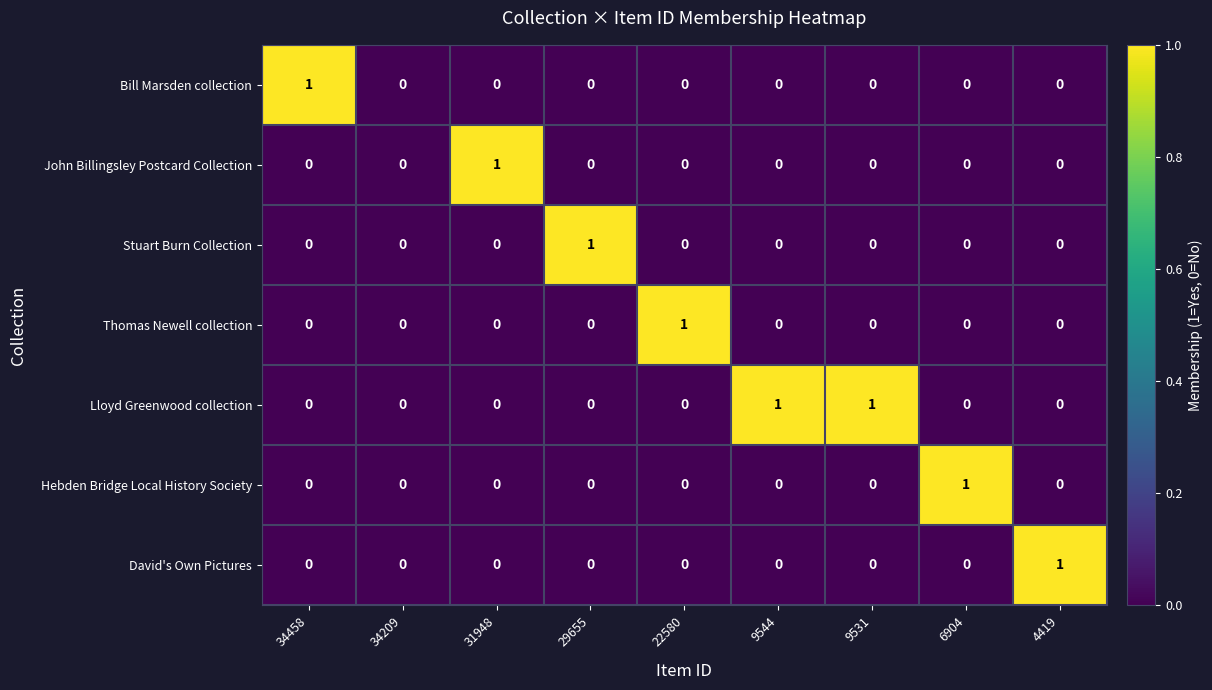

What is the difference between the highest and lowest values at 9544?

1